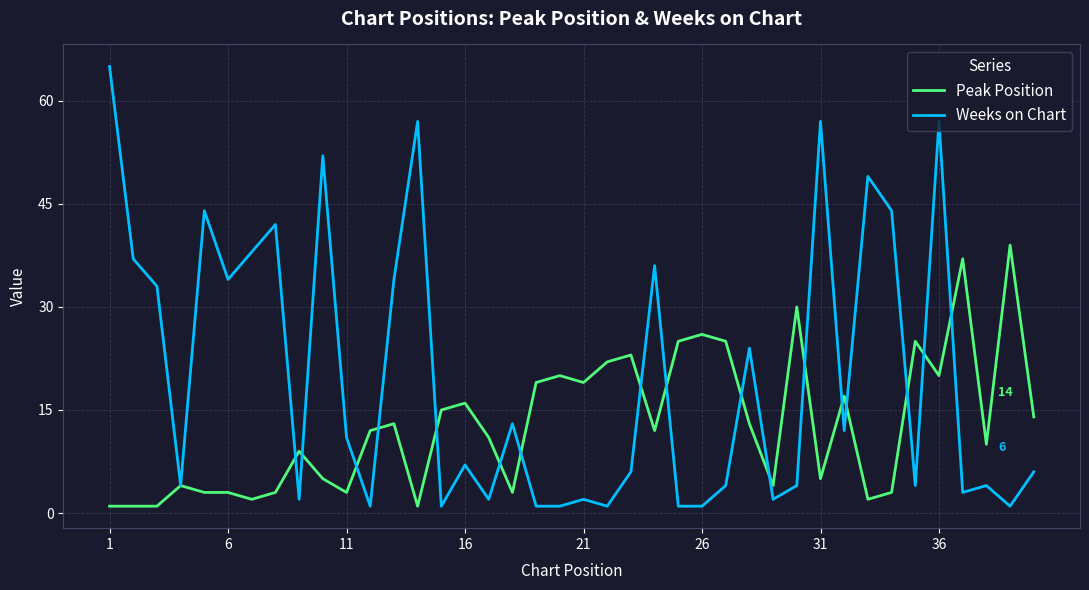

Which series has the widest spread of values?

Weeks on Chart